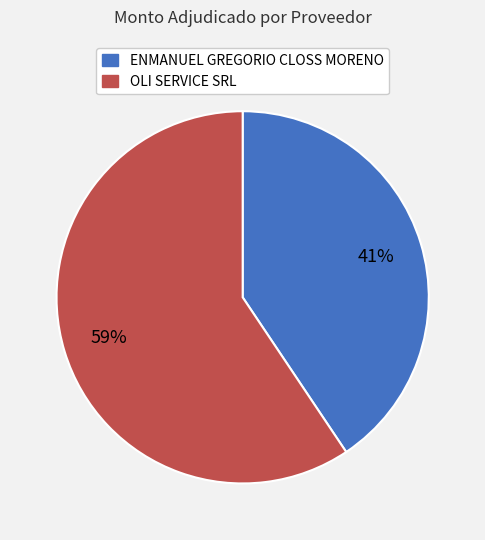

How many segments does this pie chart have?

2